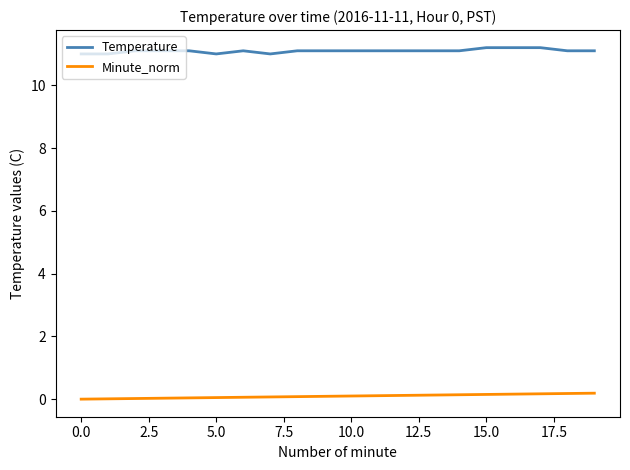

List the series in order of their overall mean, highest first.

Temperature, Minute_norm